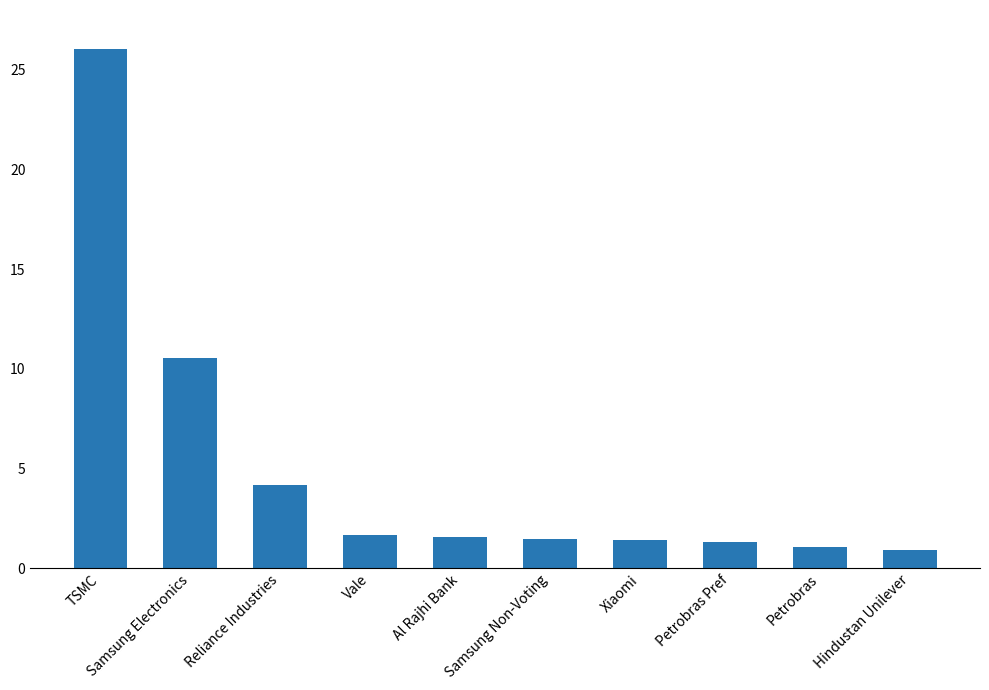

True or false: the data shows 26.0 at TSMC.

True